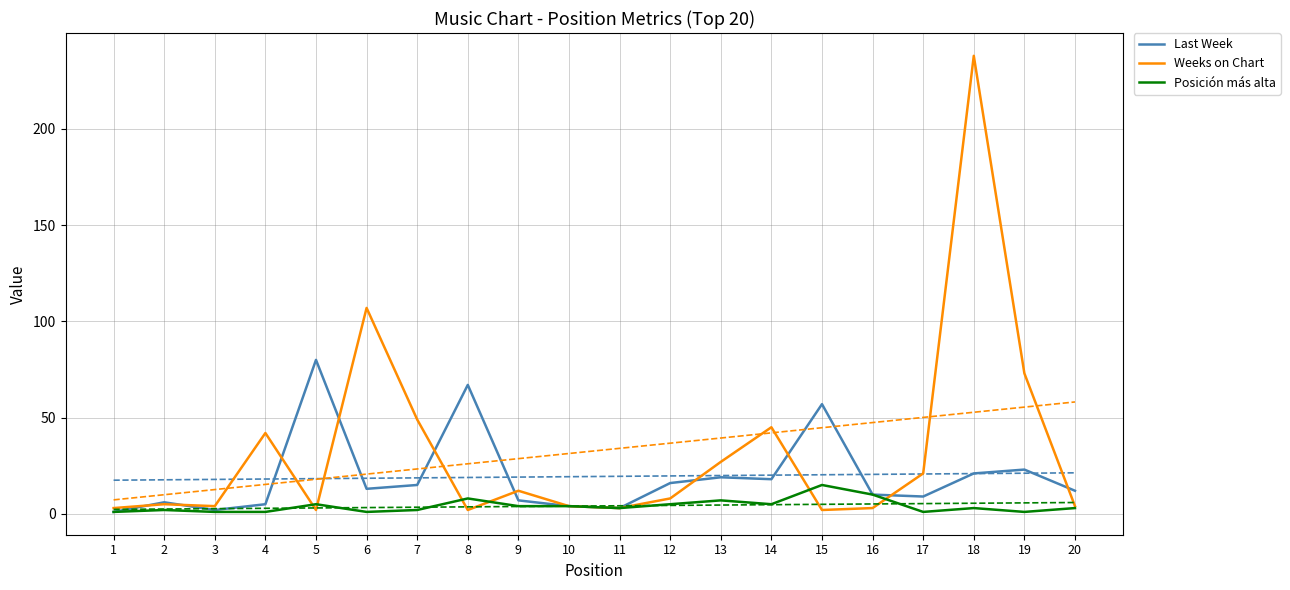

True or false: Posición más alta and Weeks on Chart cross at least once.

True